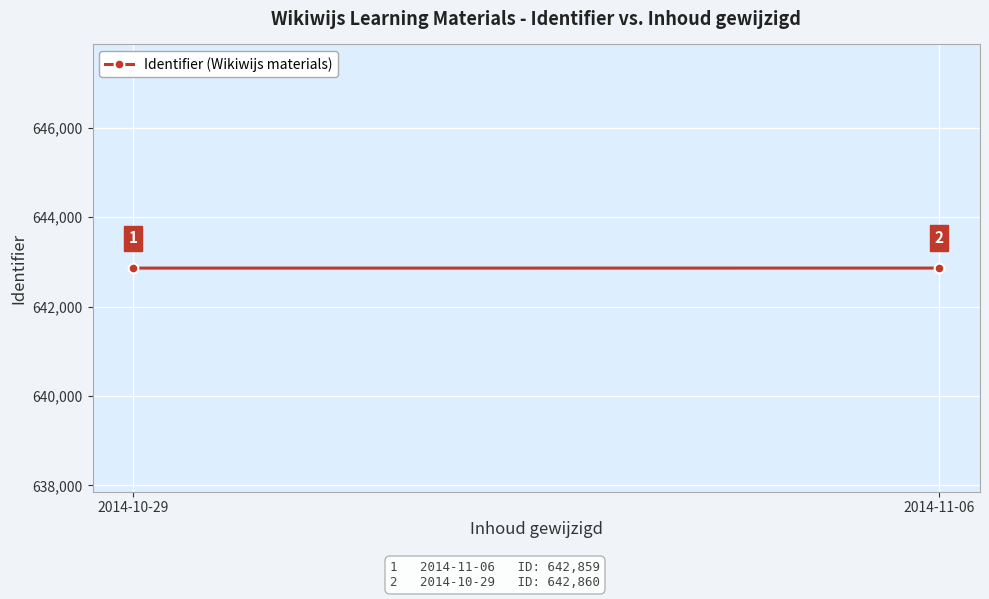

Count the number of categories in the chart.

2